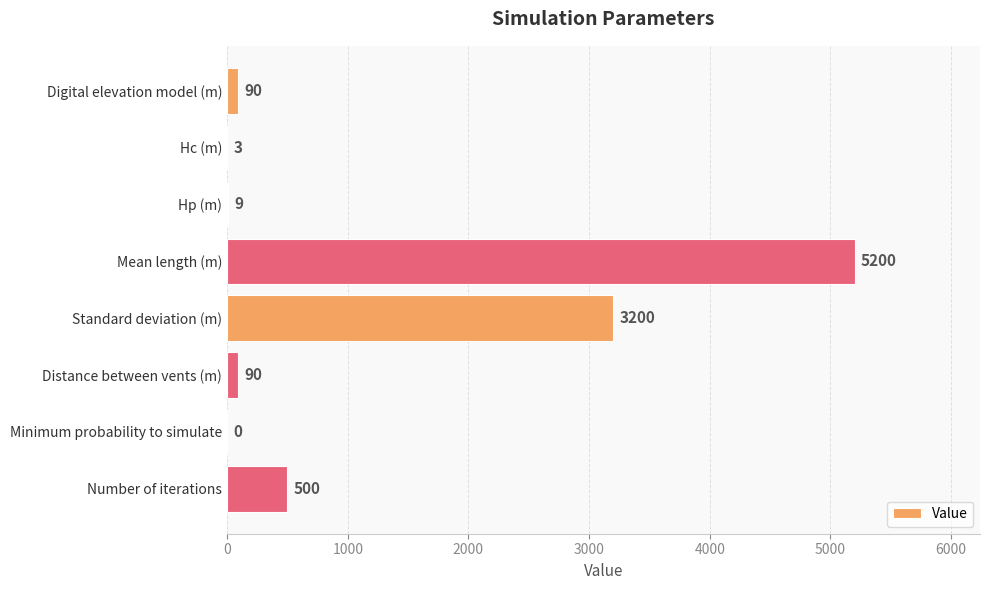

What value does the data have at Digital elevation model (m)?

90